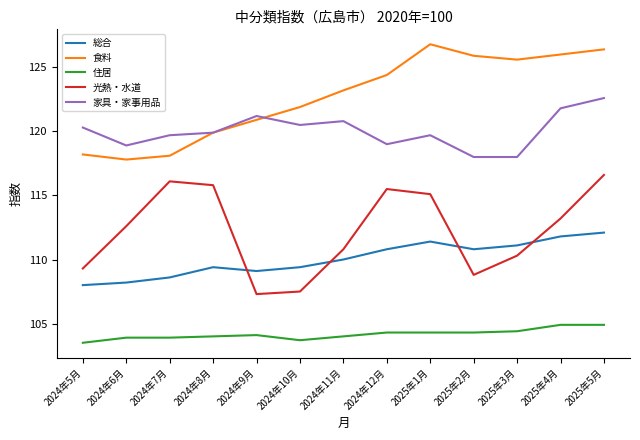

What is the lowest value of the 総合 series?

108.0